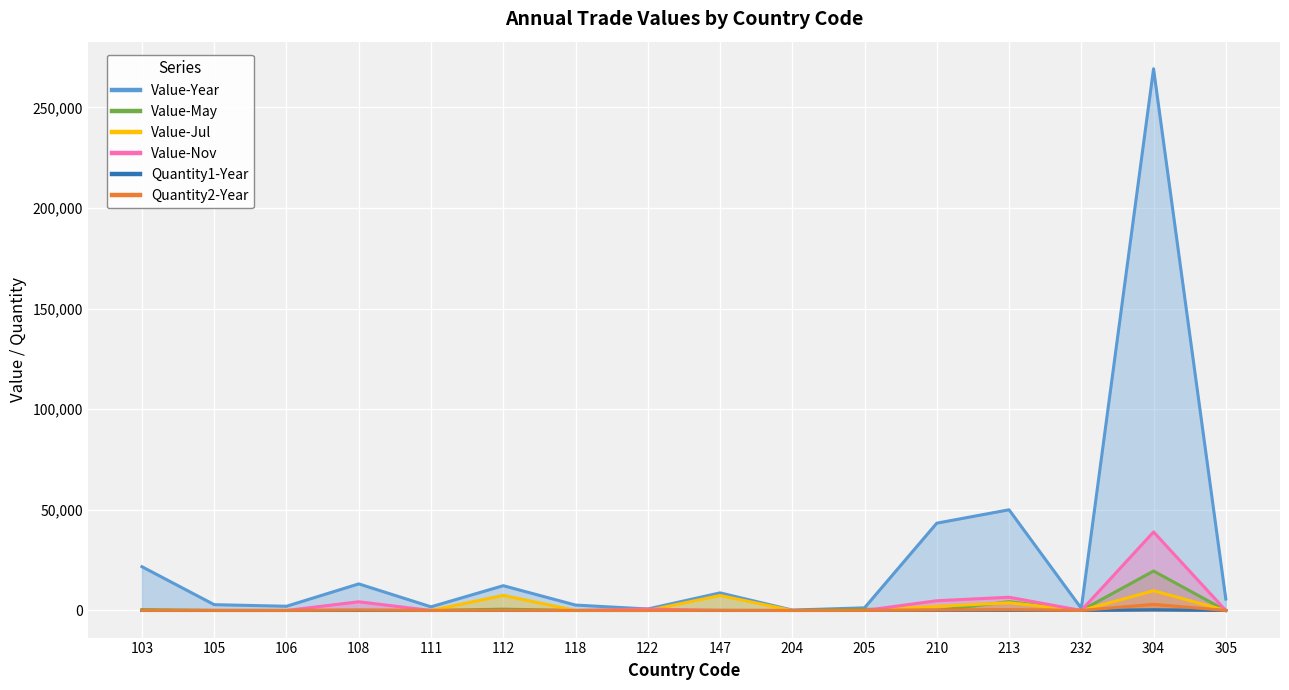

What is the sum of all Quantity2-Year values?

4391